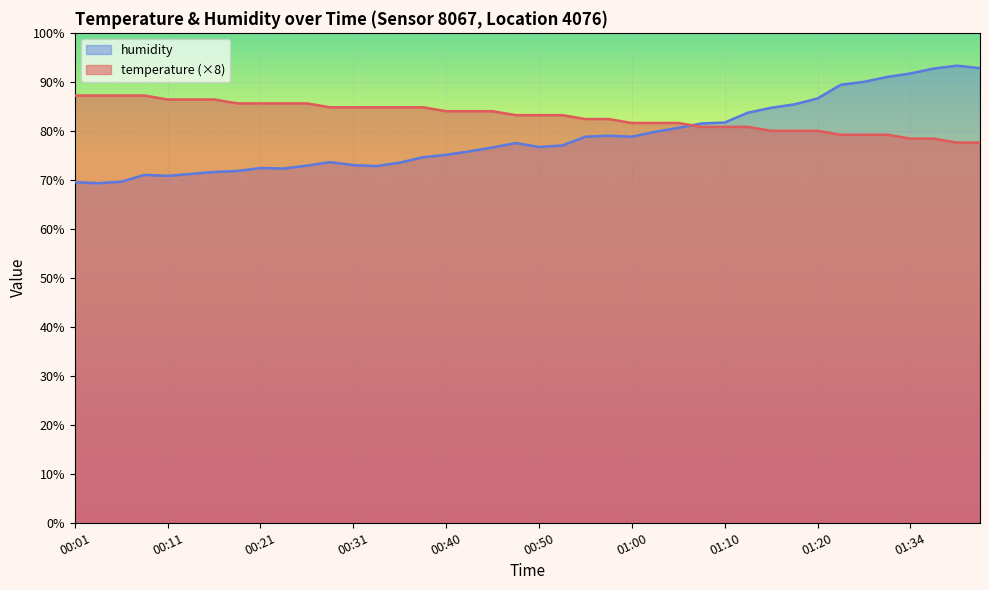

What position from the right is 00:38?

25